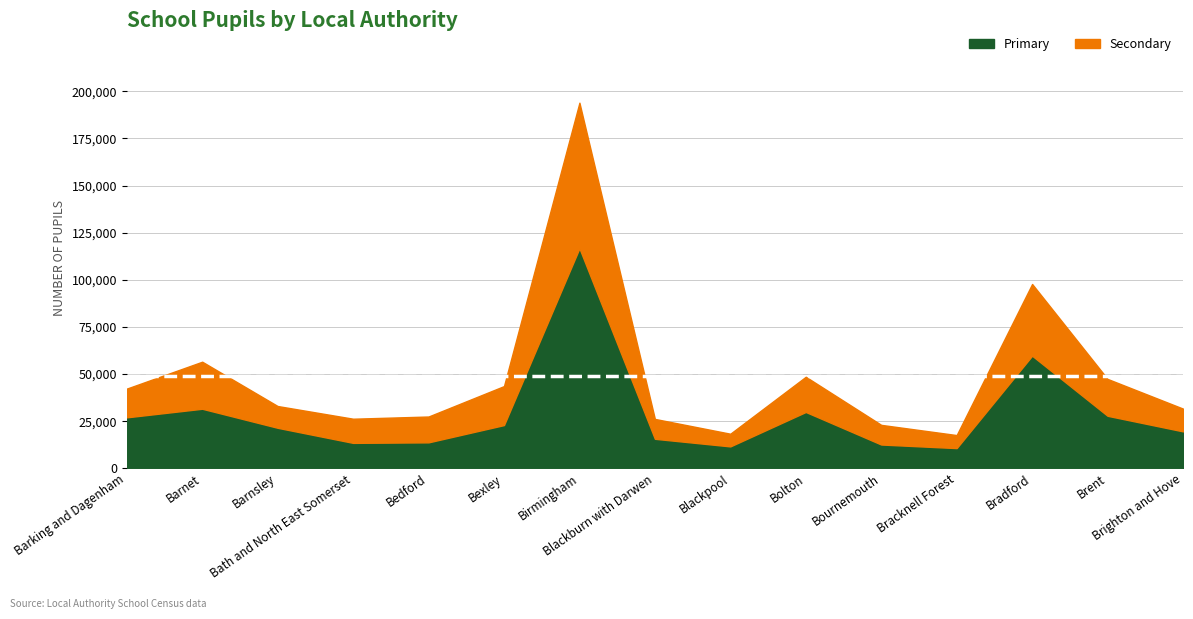

What is the spread (max minus min) of values at Bradford?

21723